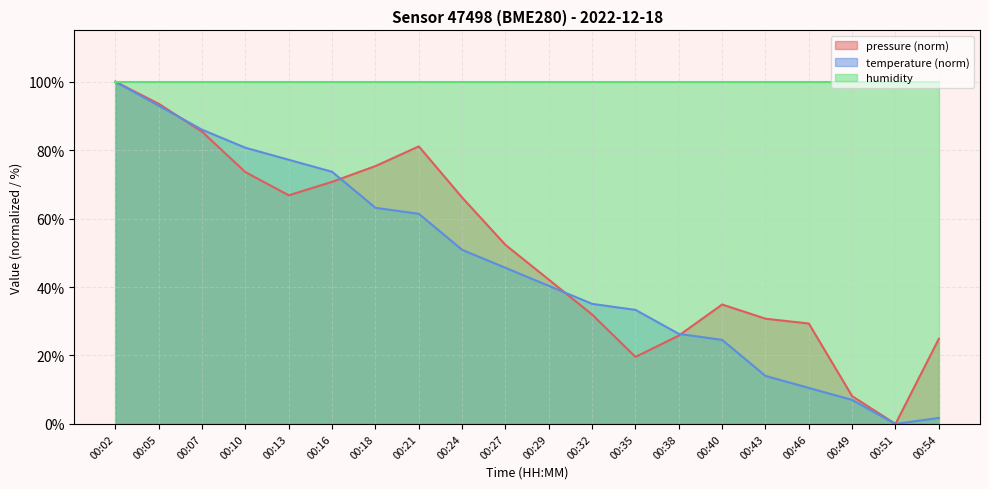

At which category is the sum across all series the highest?

00:02